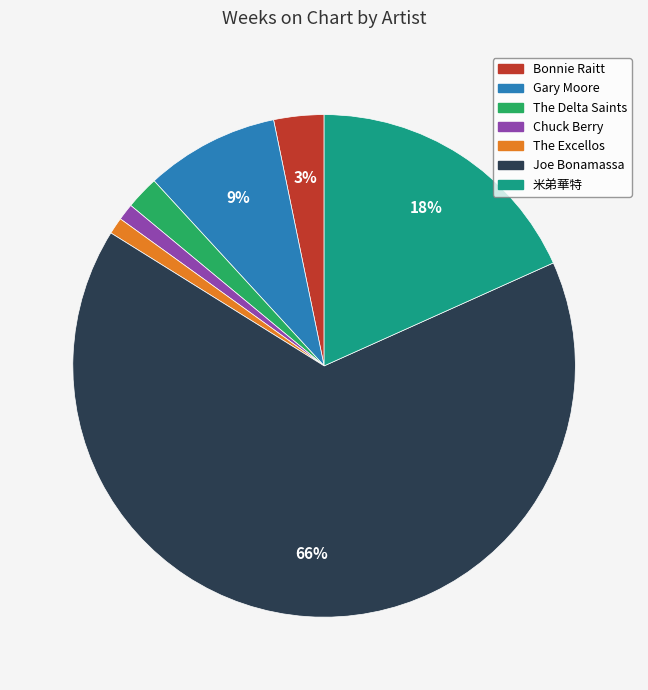

To the nearest percent, what is the difference between the Joe Bonamassa and Gary Moore slice percentages?

57%